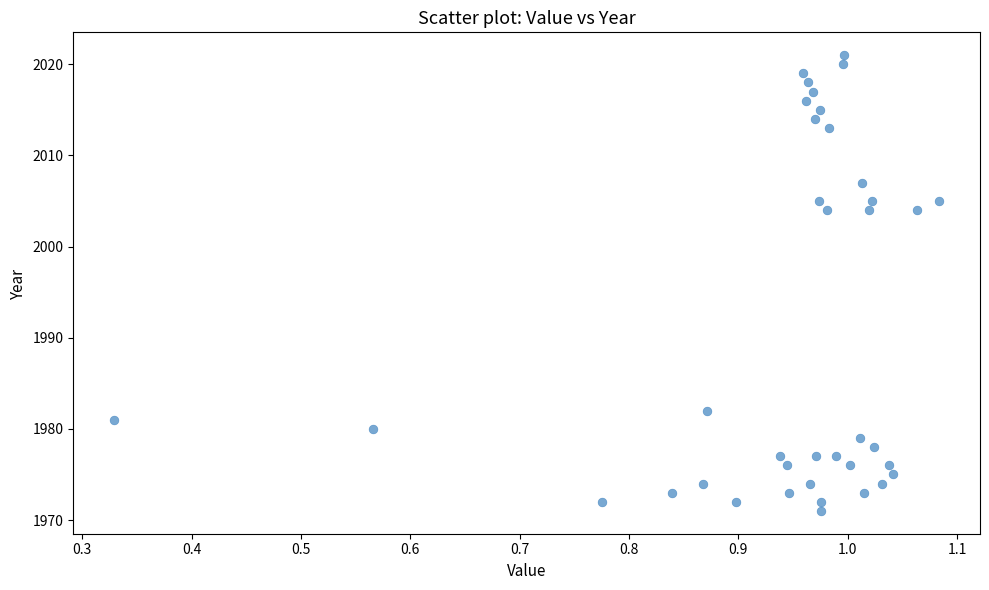

What is the range of Y values (max minus min)?

50